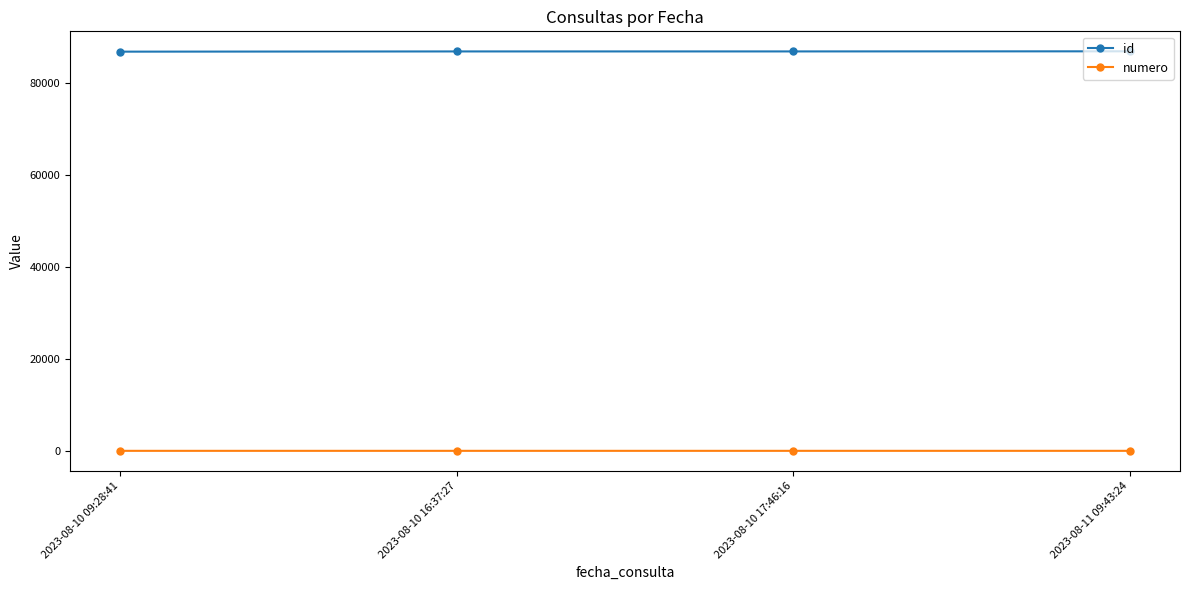

What are all the series names shown in the legend?

id, numero